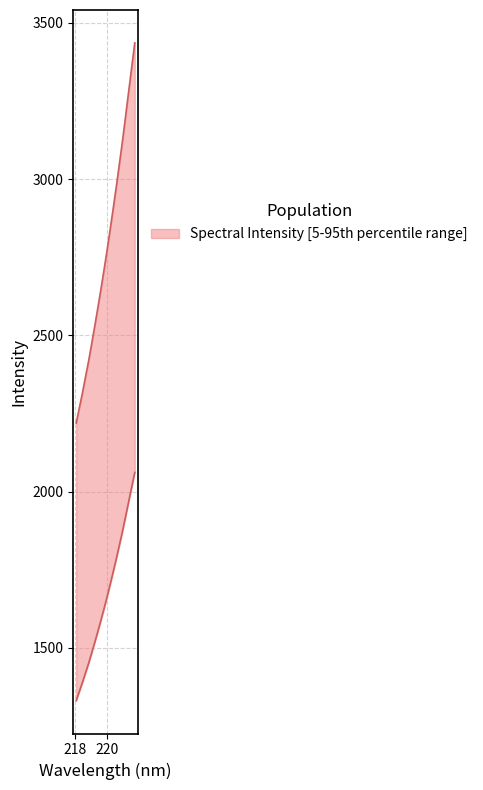

Is it true that the value at 219.9712 is 2771.3?

True